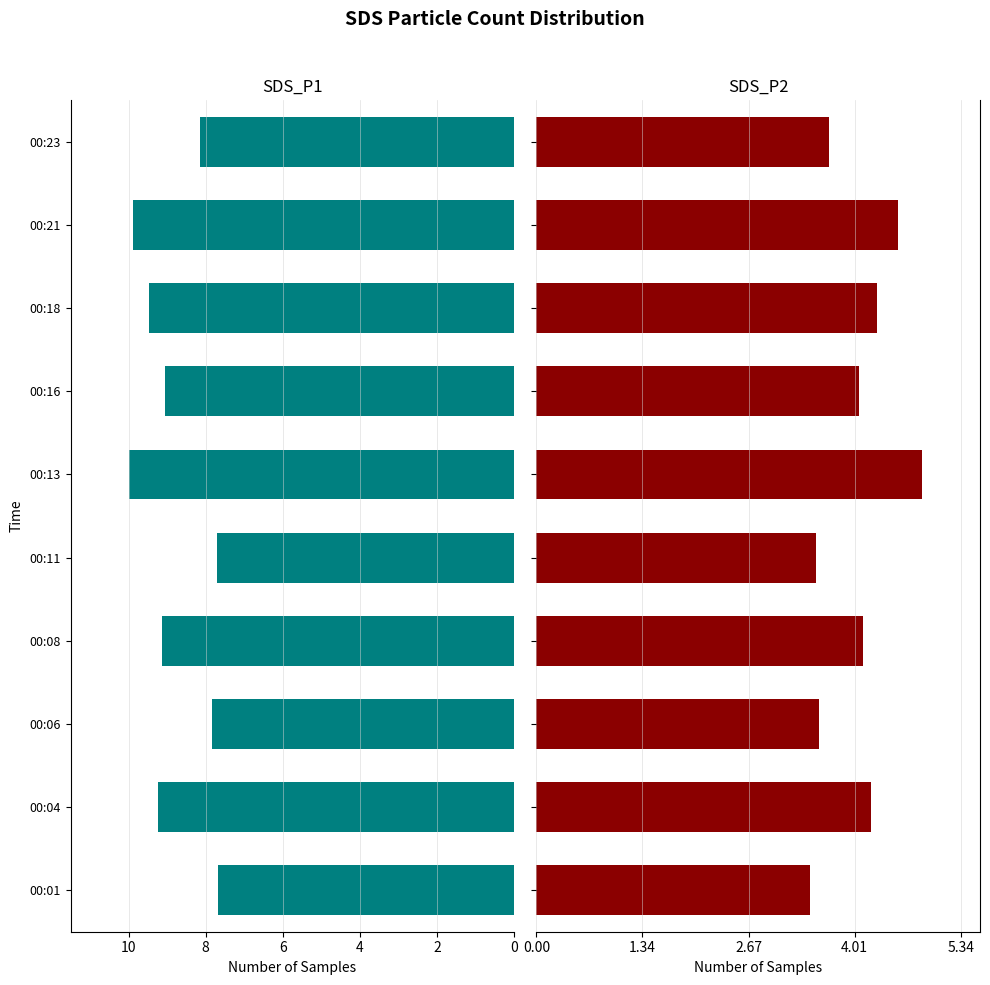

What is the difference between the maximum and second lowest values in the SDS_P2 series?

1.3